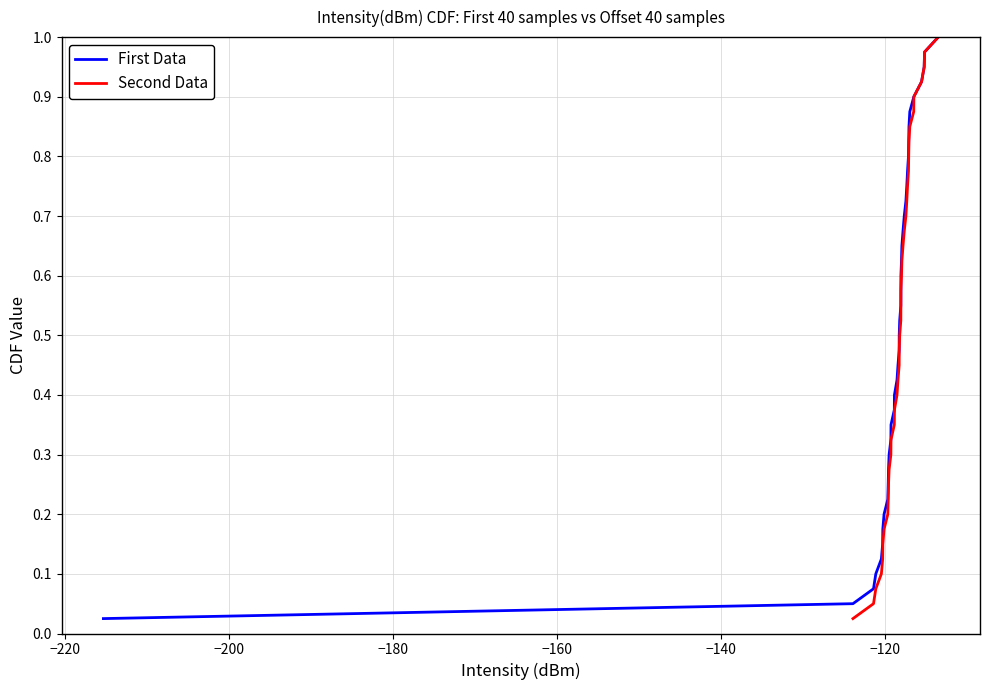

Is this an area chart (filled region under the line)?

No